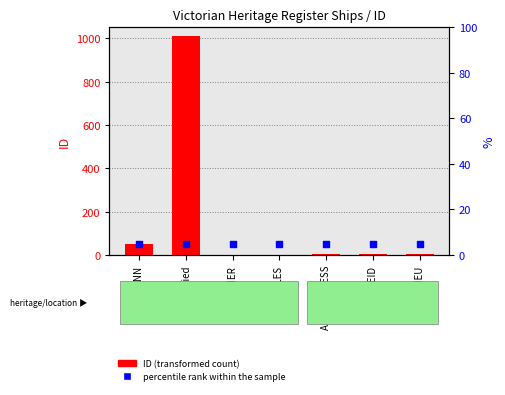

At how many categories does at least one series exceed 611?

1